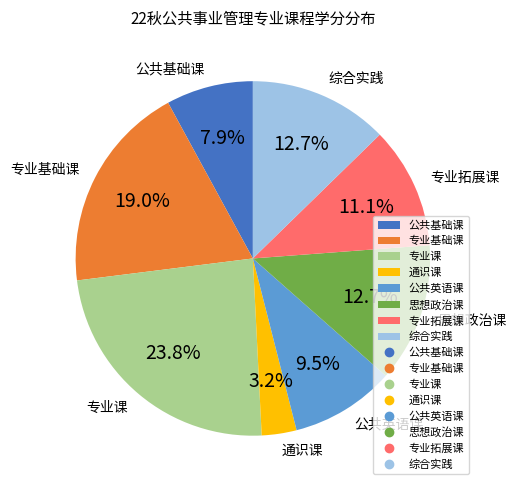

What is the smallest slice in the pie chart?

通识课